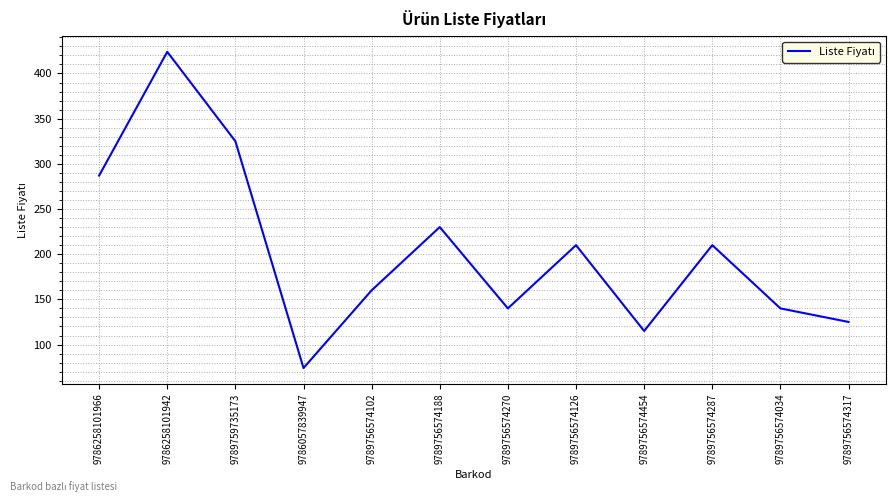

What is the change in value from 9789759735173 to 9789756574454?

-210